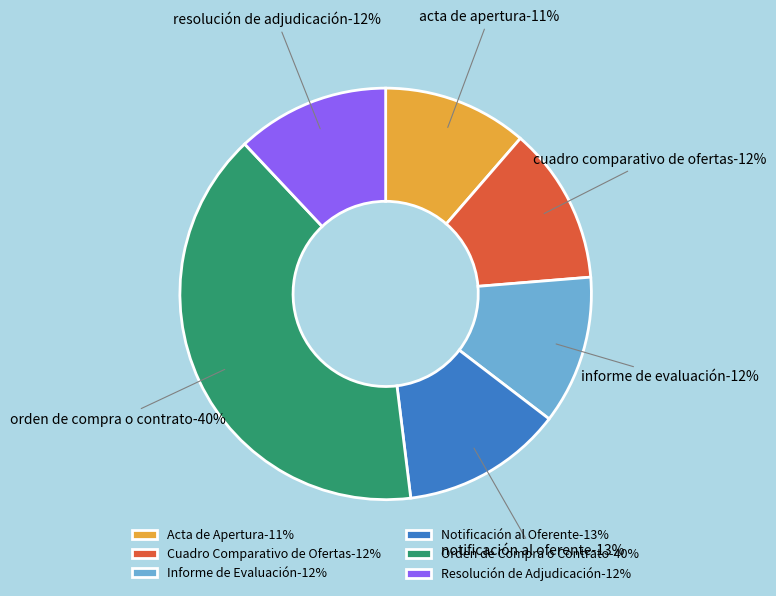

Is there a majority slice in this chart?

No